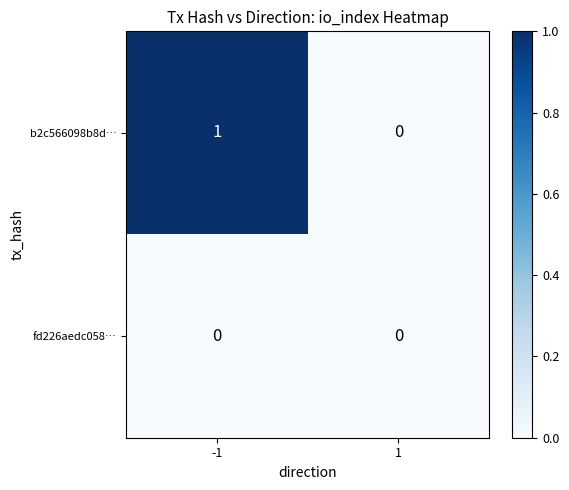

True or false: b2c566098b8d… has a value of 0 at -1.

False